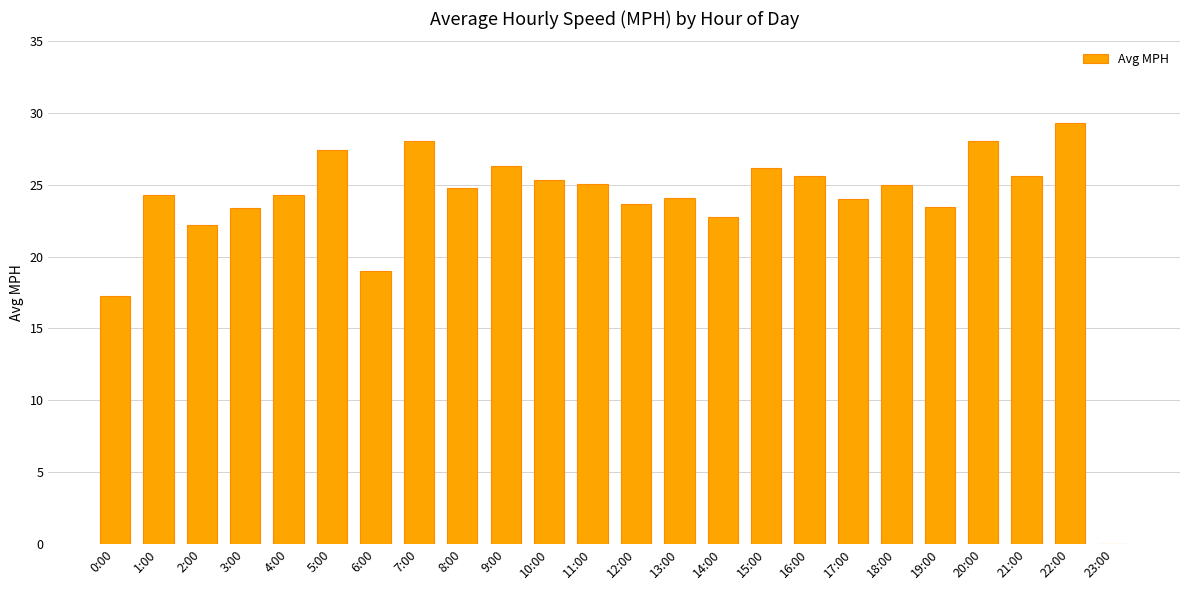

At which label does the data first exceed 24?

1:00